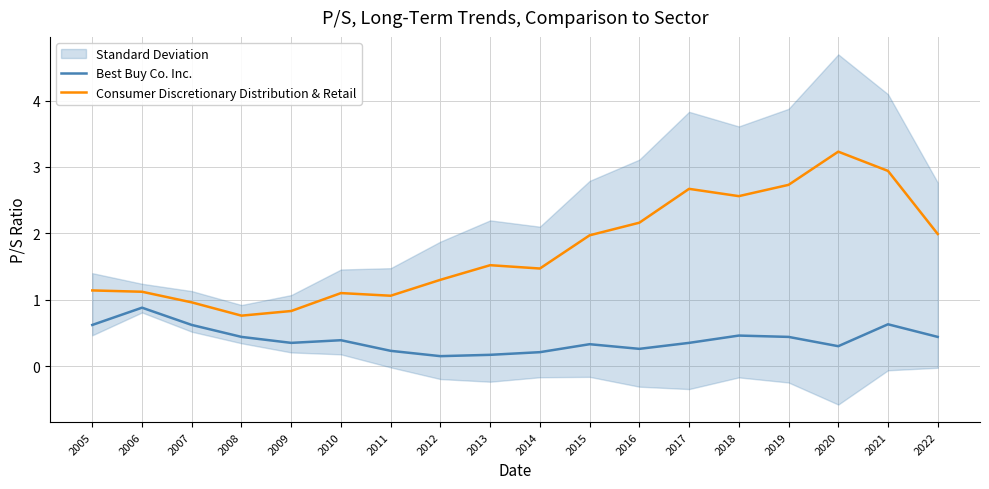

True or false: Best Buy Co. Inc. and Consumer Discretionary Distribution & Retail intersect in this chart.

False